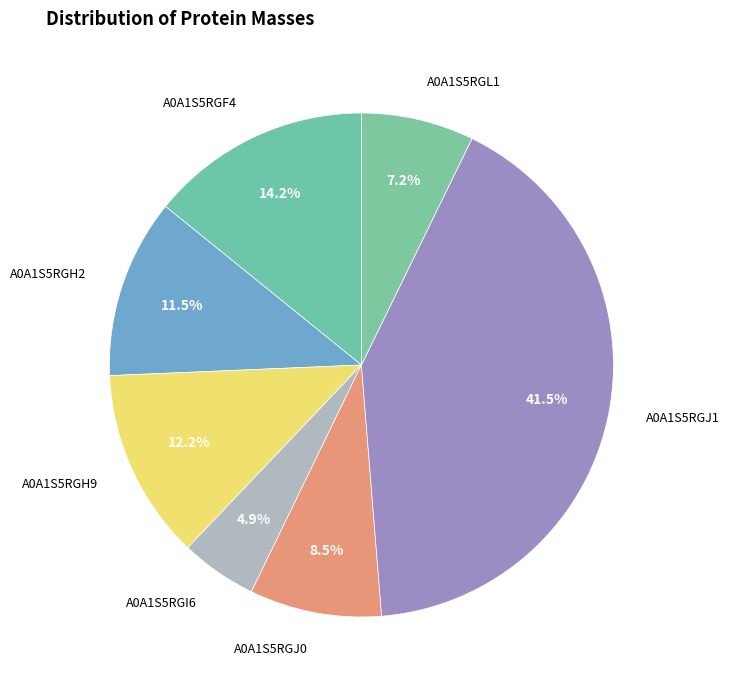

Count the number of slices in the pie.

7